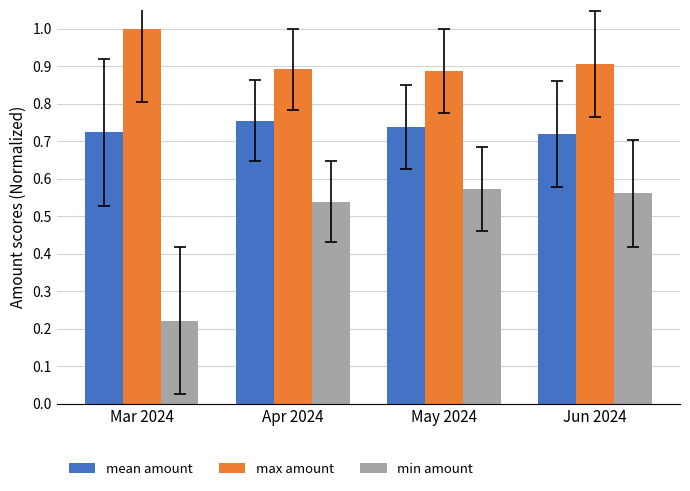

Between Mar 2024 and Jun 2024, which series saw the biggest shift?

min amount